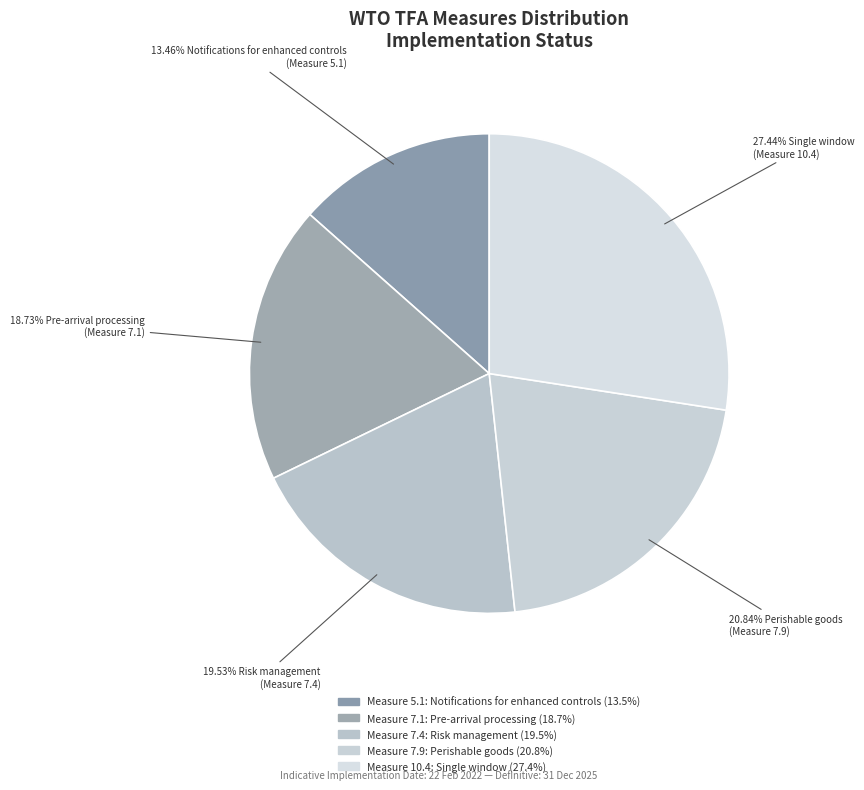

How many segments does this pie chart have?

5